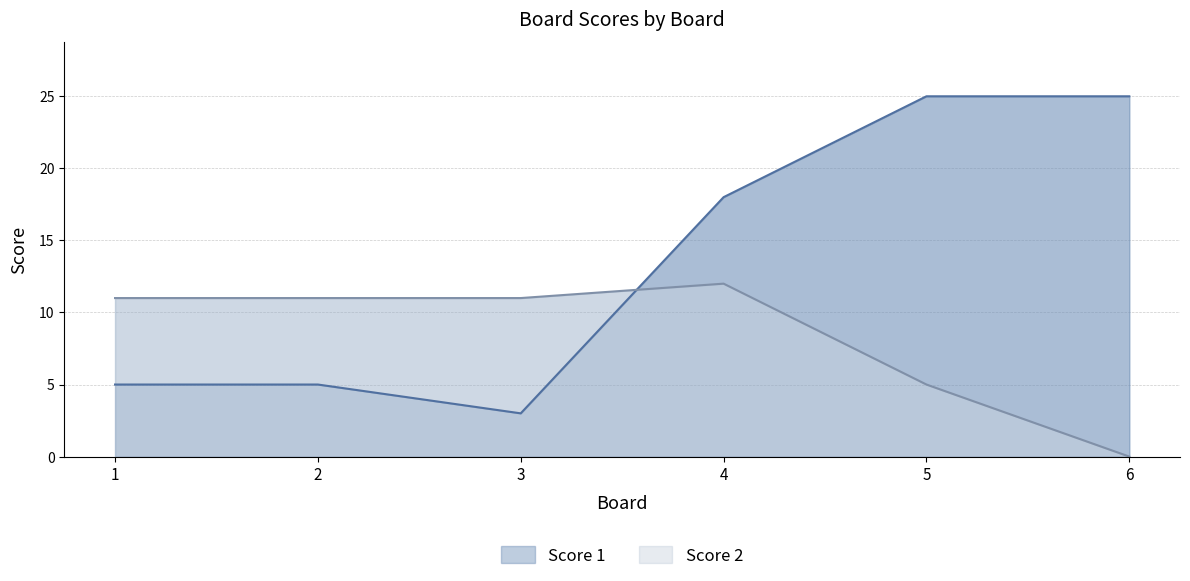

At 2, list the series in order from smallest to largest.

Score 1, Score 2